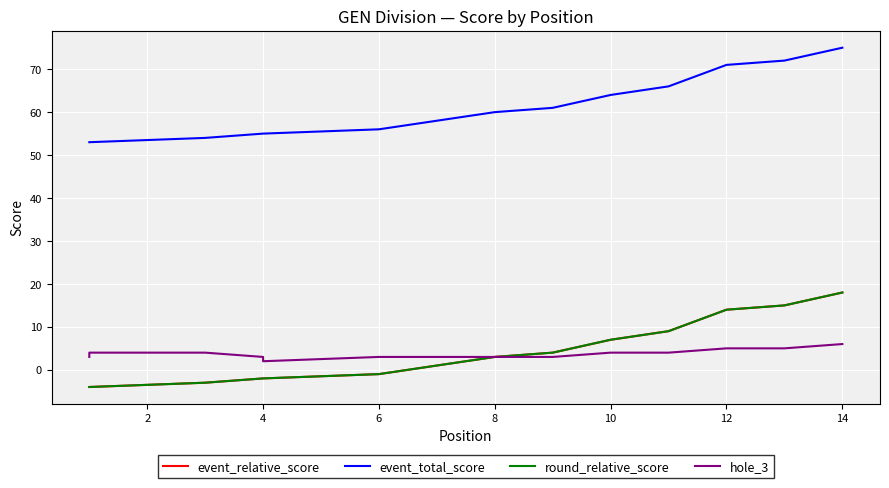

What is the average value of the event_relative_score series?

4